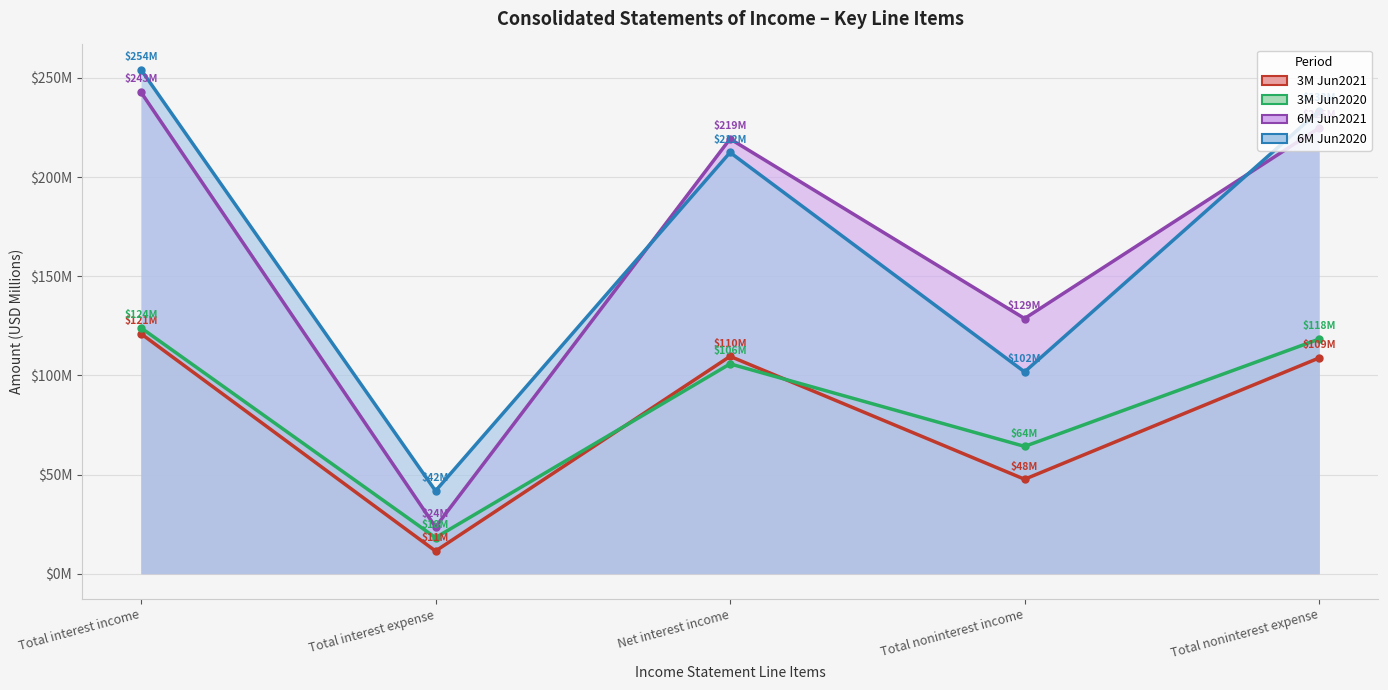

What position from the right is Total noninterest income?

2